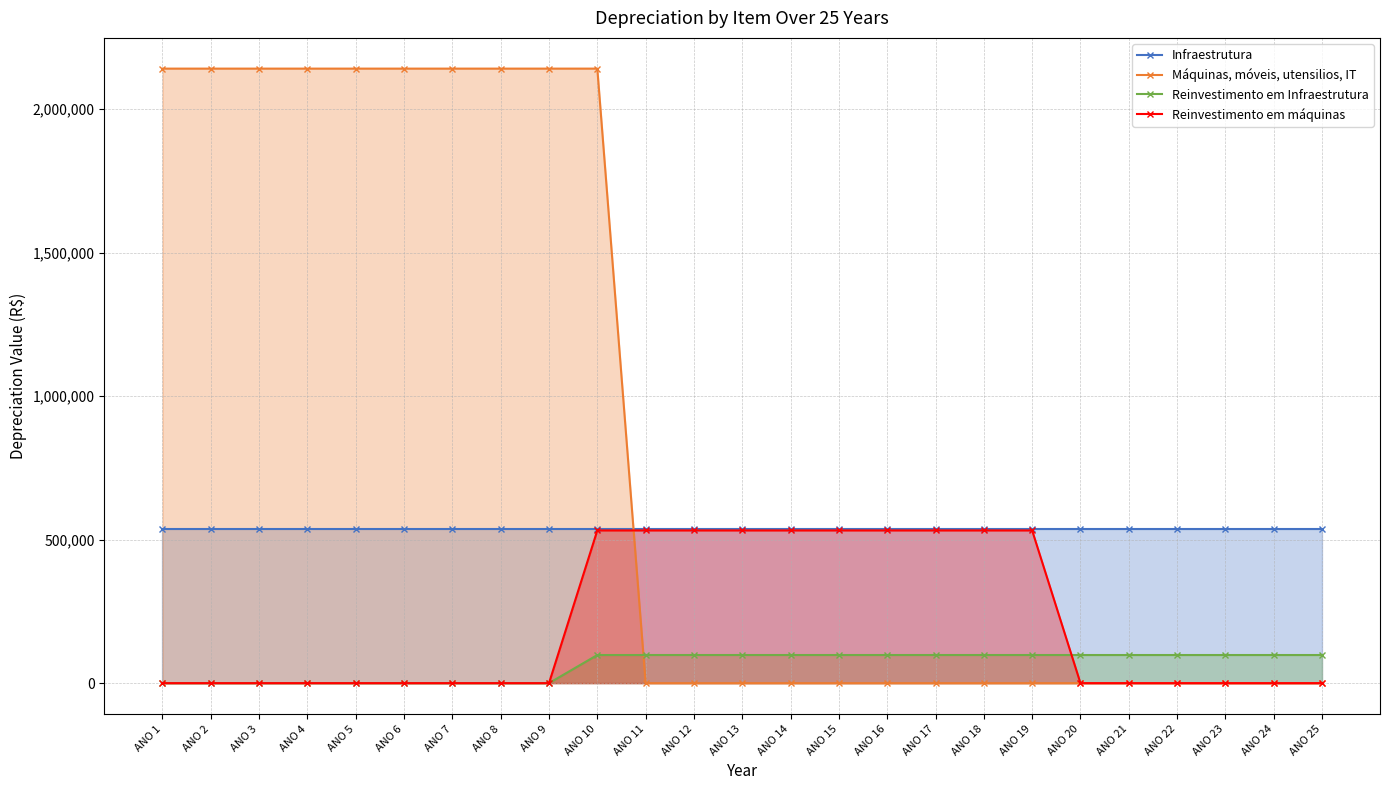

The value of Máquinas, móveis, utensilios, IT at ANO 3 is 1078086.6. True or false?

False